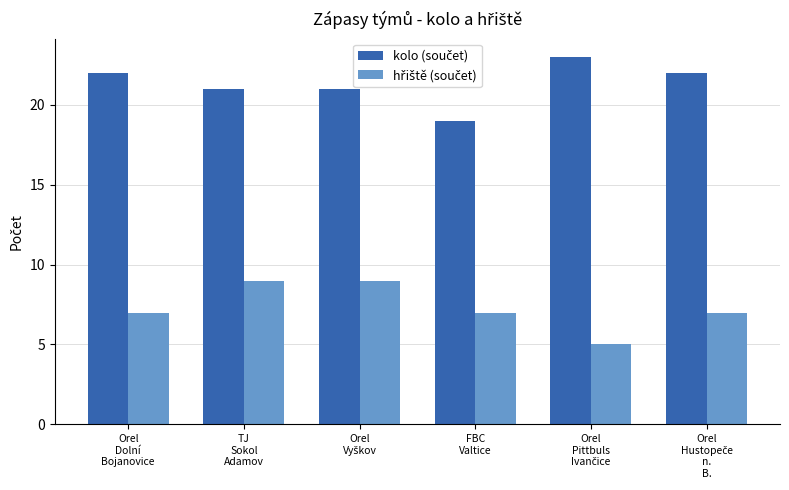

What is the smallest value displayed?

5